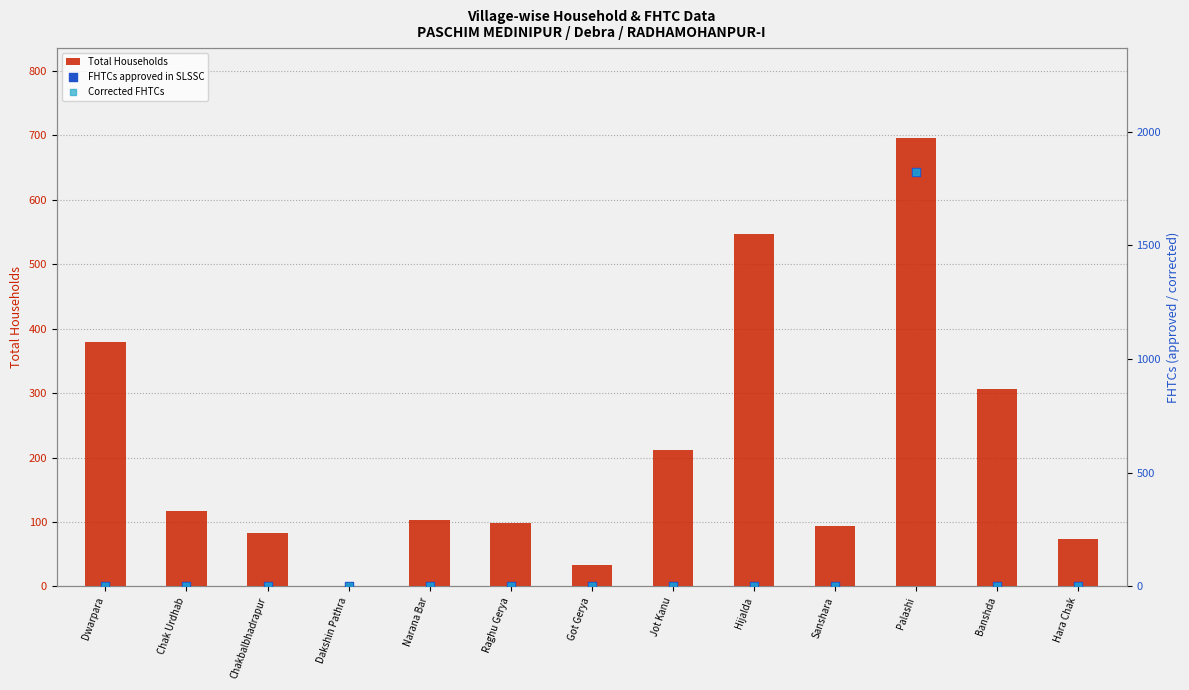

Which series contains the highest Y value?

FHTCs approved in SLSSC